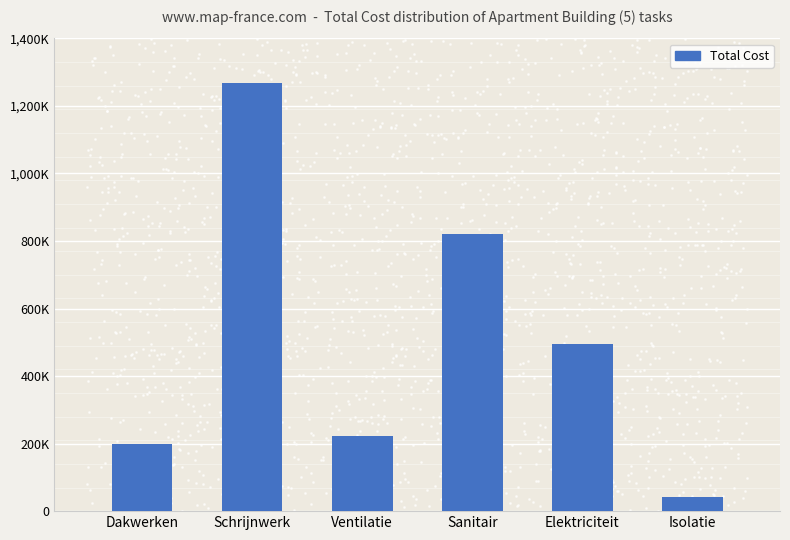

Between Ventilatie and Isolatie, which is larger?

Ventilatie